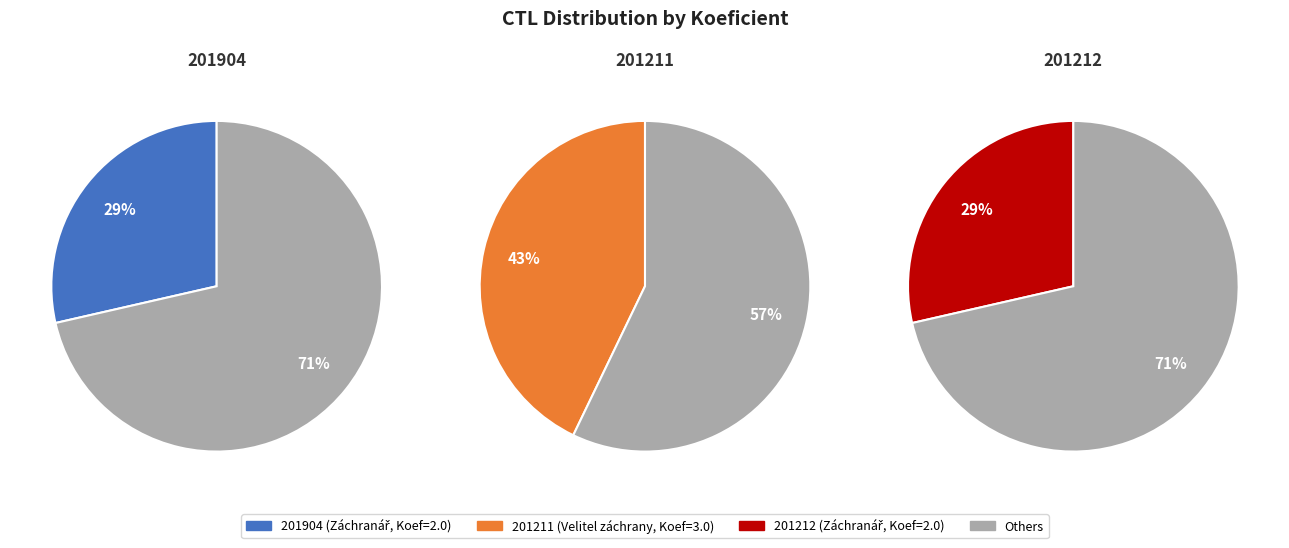

What is the smallest slice in the pie chart?

201904